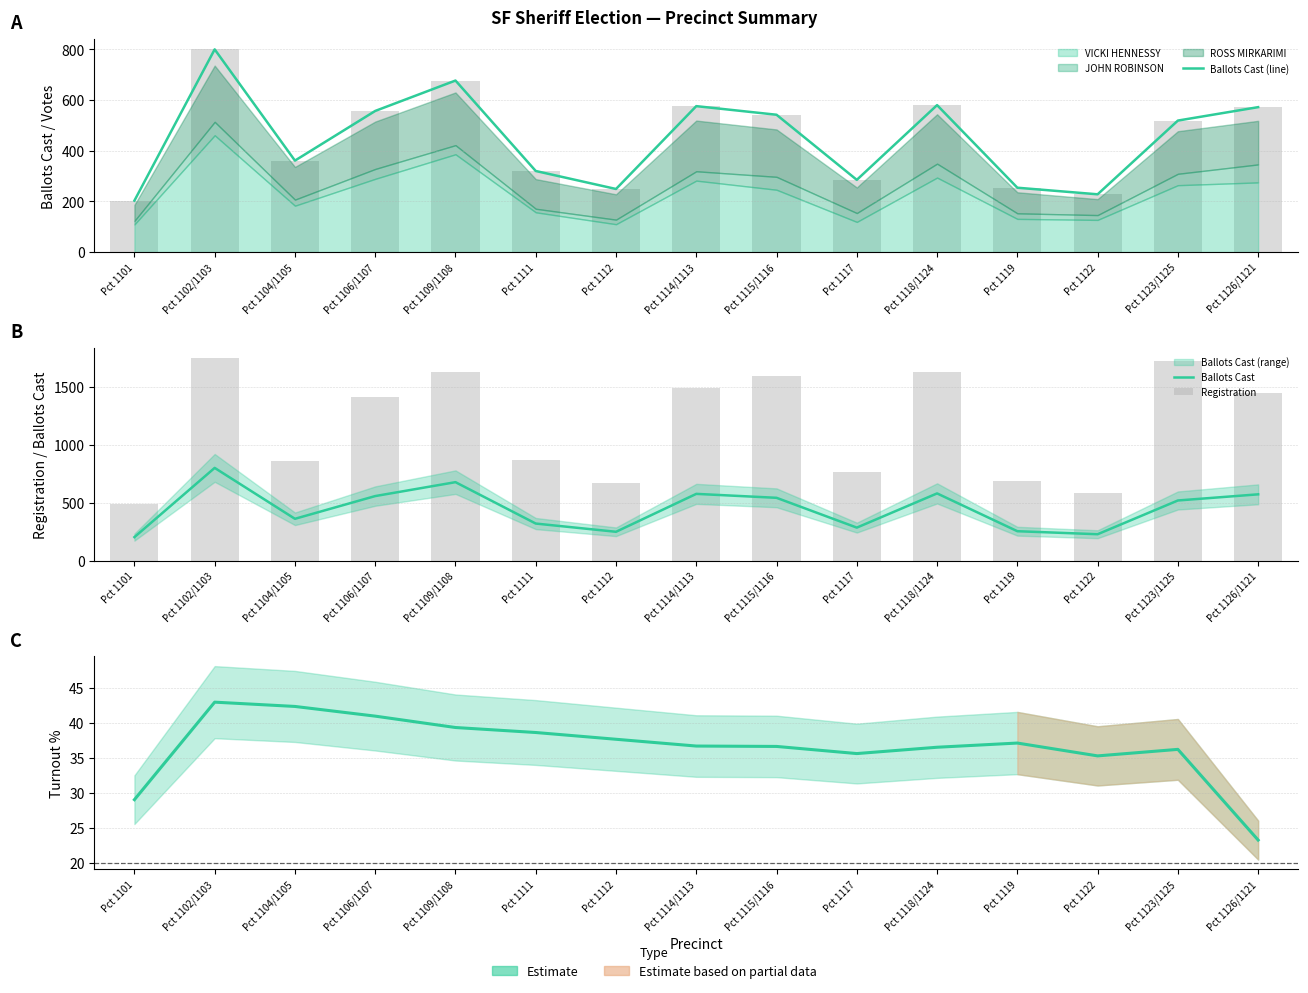

At which label is Registration closest to 1120?

Pct 1111